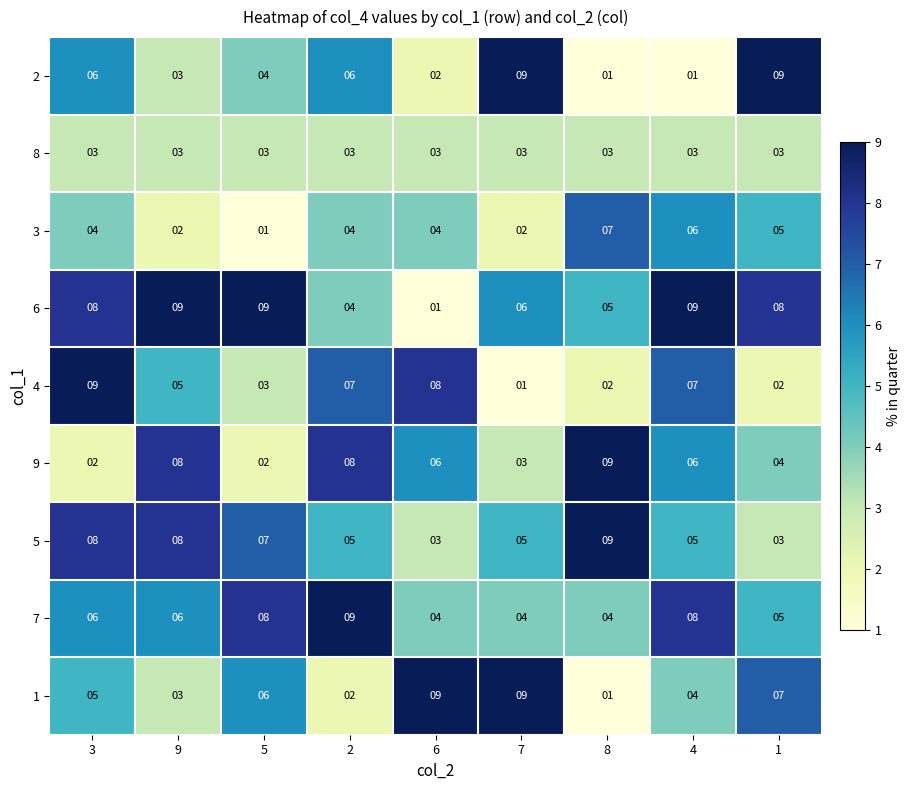

What is the maximum value for 8?

3